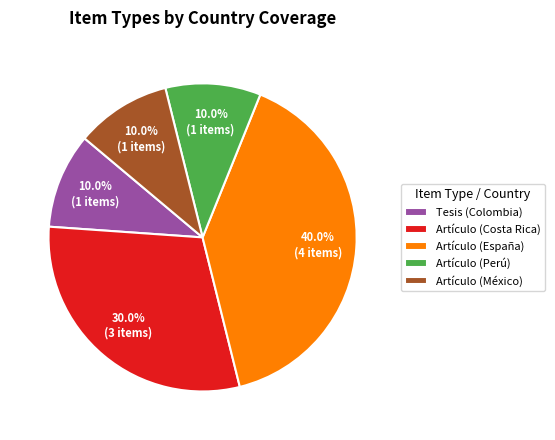

Is there a majority slice in this chart?

No